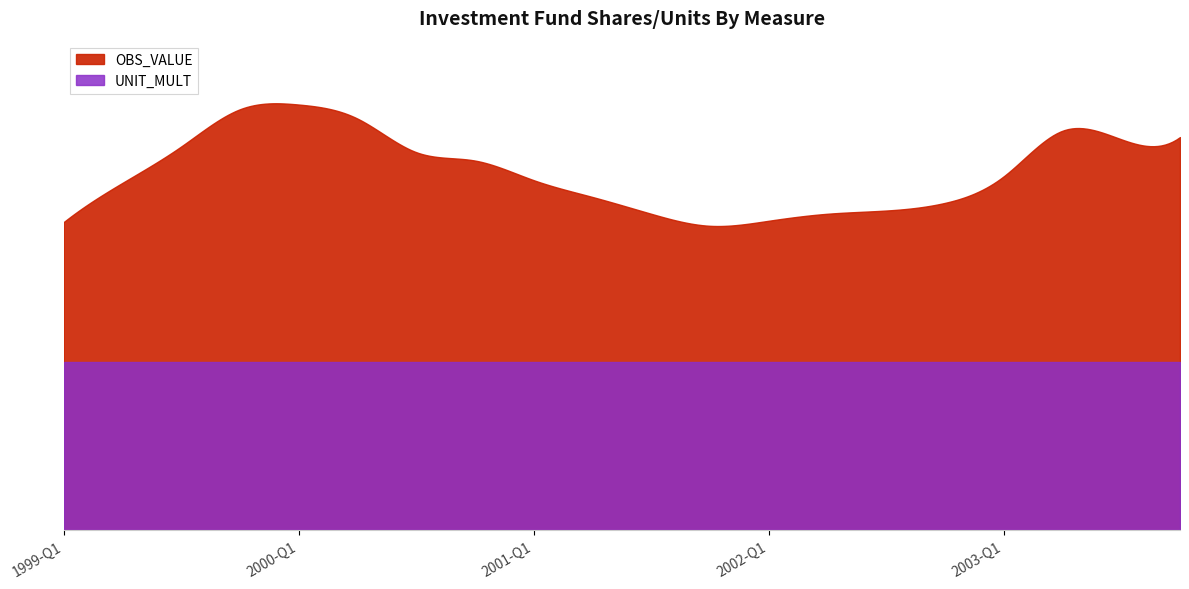

At how many categories does at least one series exceed 671?

20